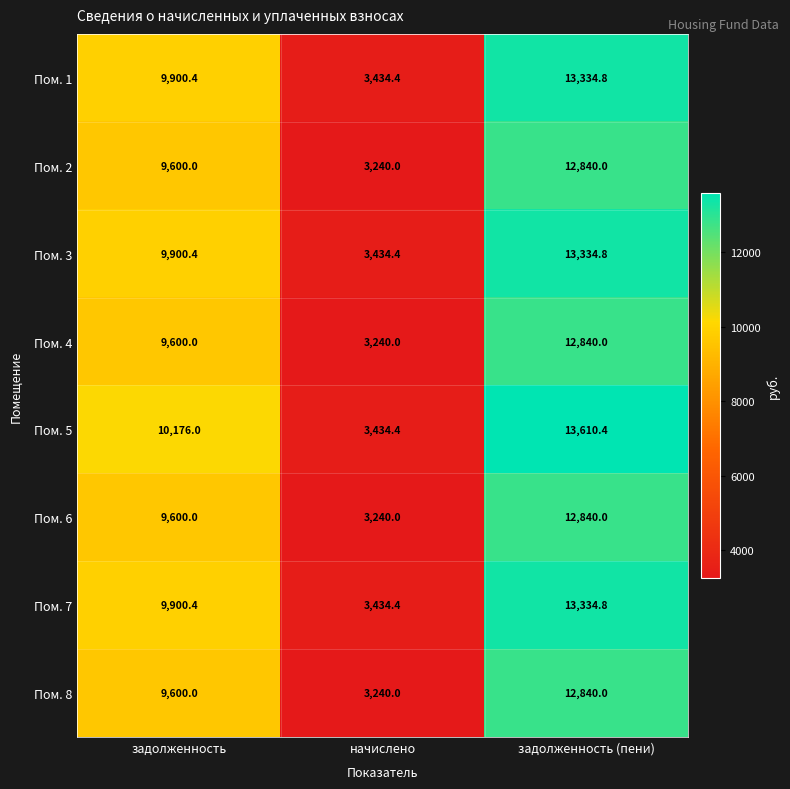

Between задолженность and начислено, which series saw the biggest shift?

Пом. 5